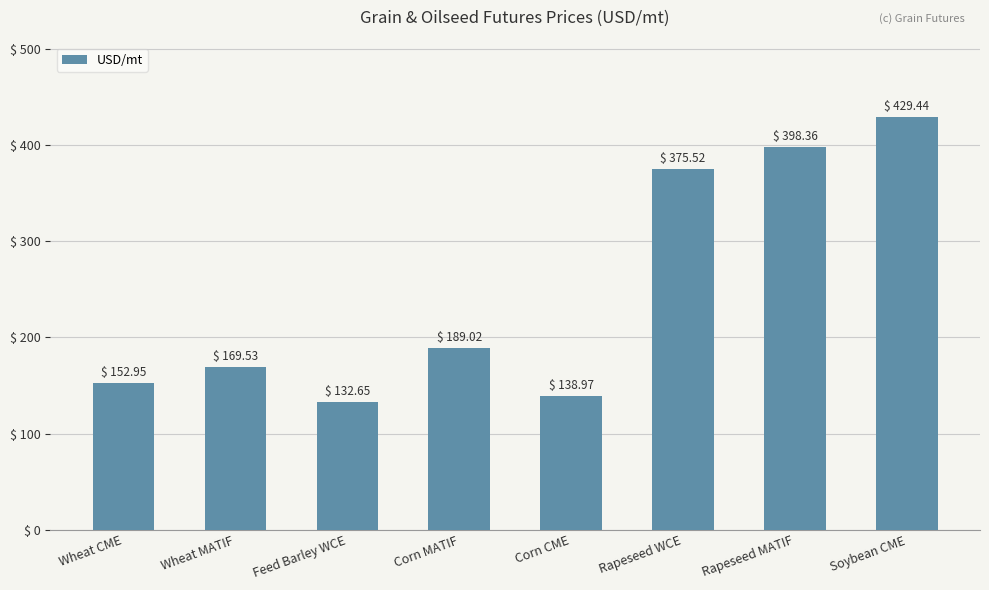

What is the label of the 5th bar from the right?

Corn MATIF